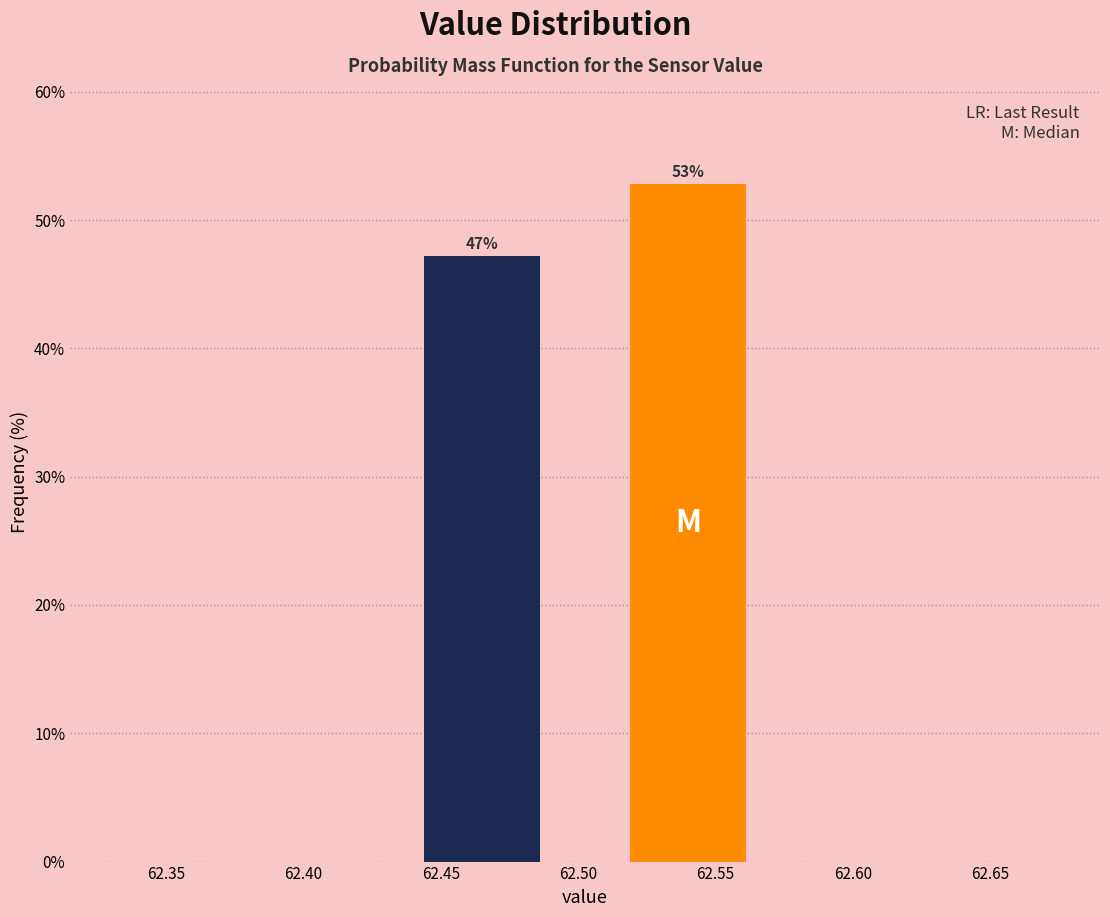

What is the height of the bar covering 62.515 to 62.565 on the x-axis?

53